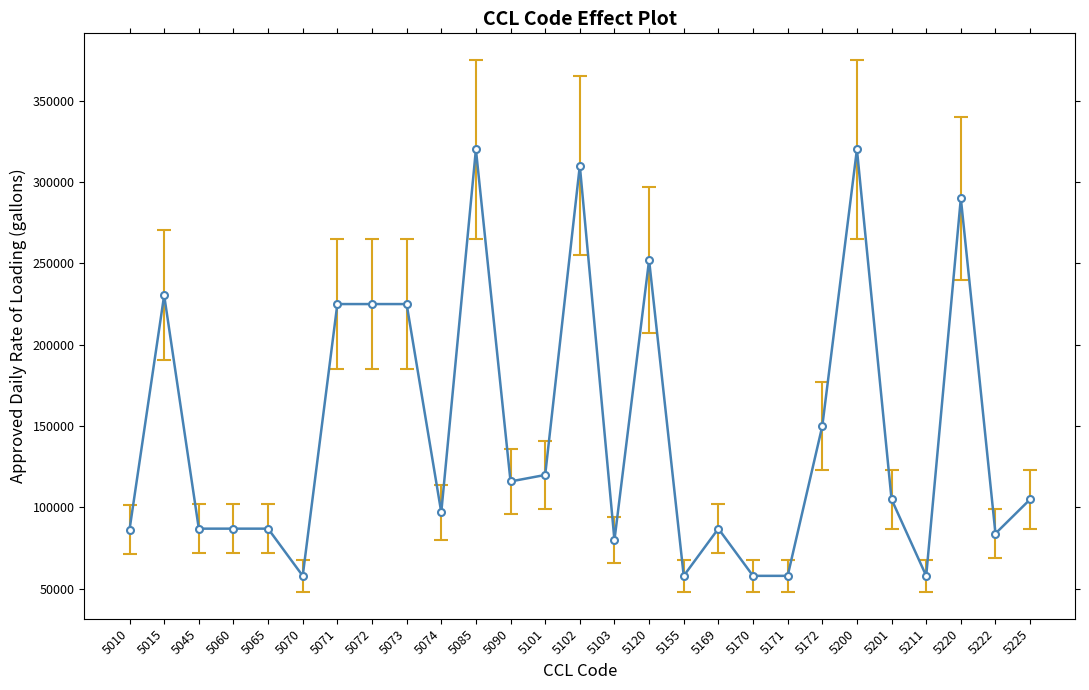

What is the sum of all values?

3978800